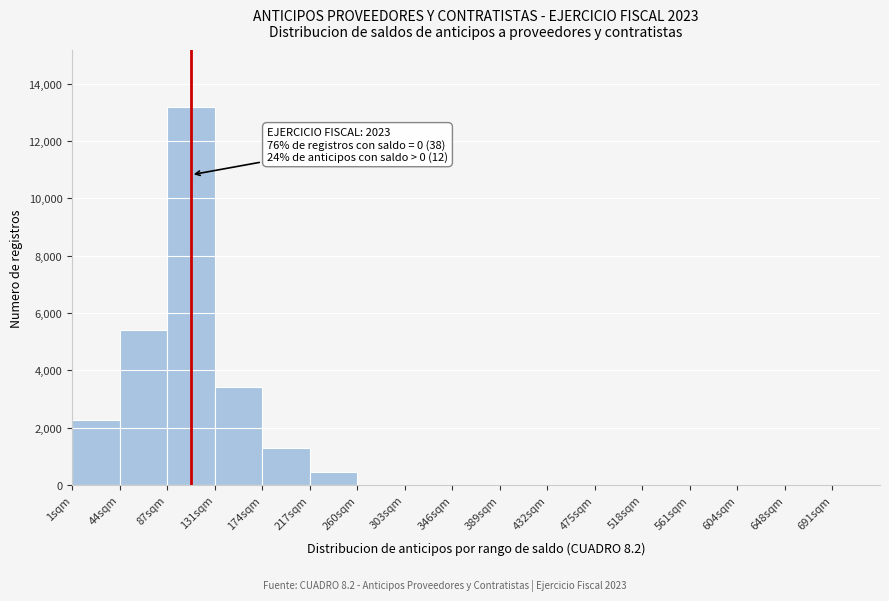

Reading left to right, extract all data points from this chart.

1sqm=2250	44sqm=5400	87sqm=13200	131sqm=3400	174sqm=1300	217sqm=450	260sqm=0	303sqm=0	346sqm=0	389sqm=0	432sqm=0	475sqm=0	518sqm=0	561sqm=0	604sqm=0	648sqm=0	691sqm=0